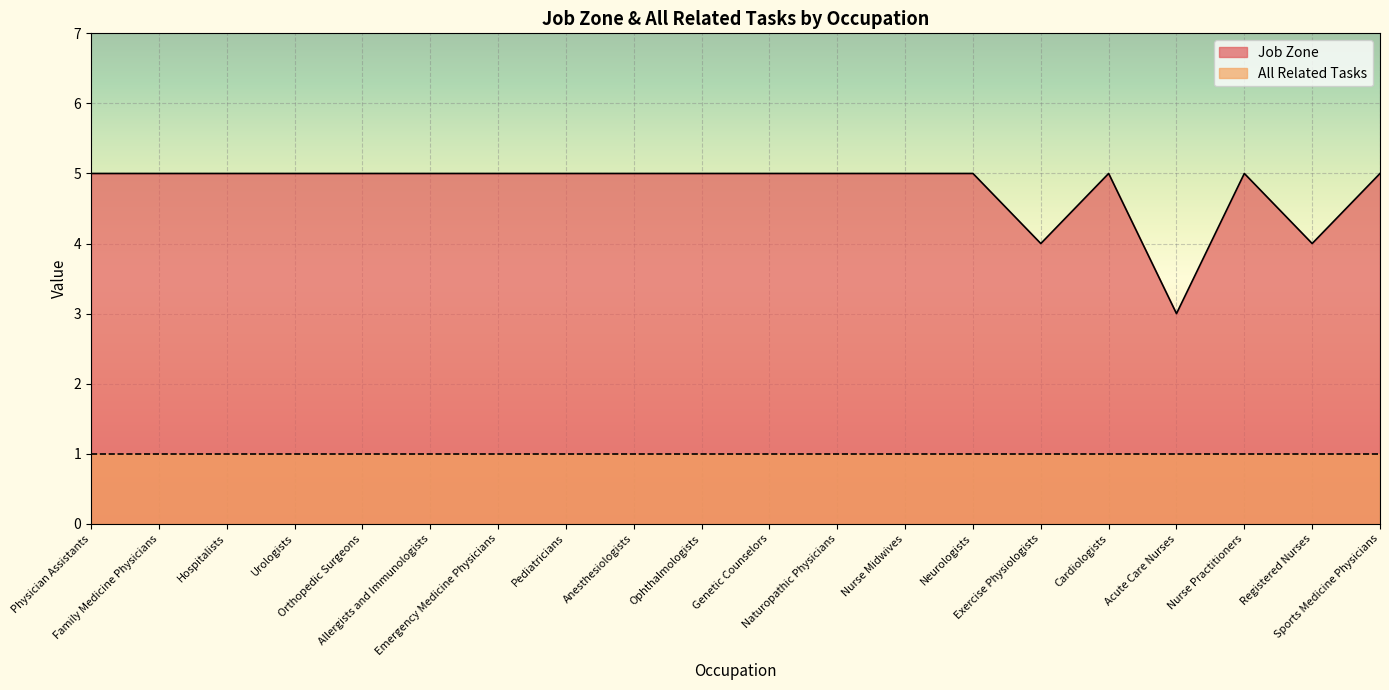

Rank the categories by value from highest to lowest.

Physician Assistants, Family Medicine Physicians, Hospitalists, Urologists, Orthopedic Surgeons, Allergists and Immunologists, Emergency Medicine Physicians, Pediatricians, Anesthesiologists, Ophthalmologists, Genetic Counselors, Naturopathic Physicians, Nurse Midwives, Neurologists, Cardiologists, Nurse Practitioners, Sports Medicine Physicians, Exercise Physiologists, Registered Nurses, Acute Care Nurses